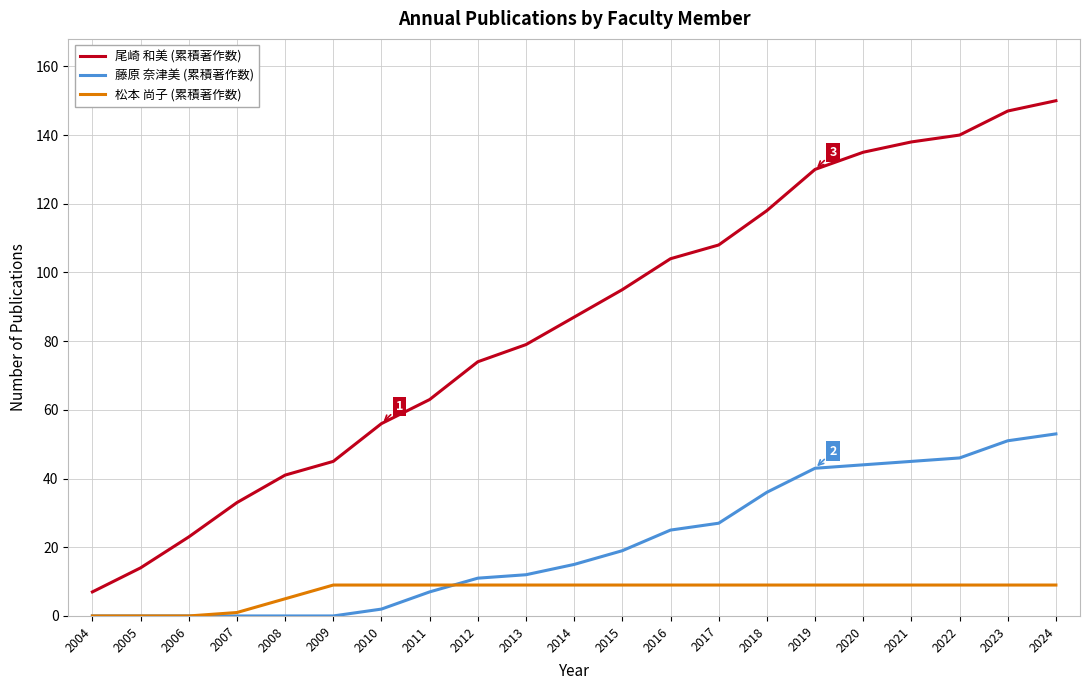

What is the average value of the 尾崎 和美 (累積著作数) series?

85